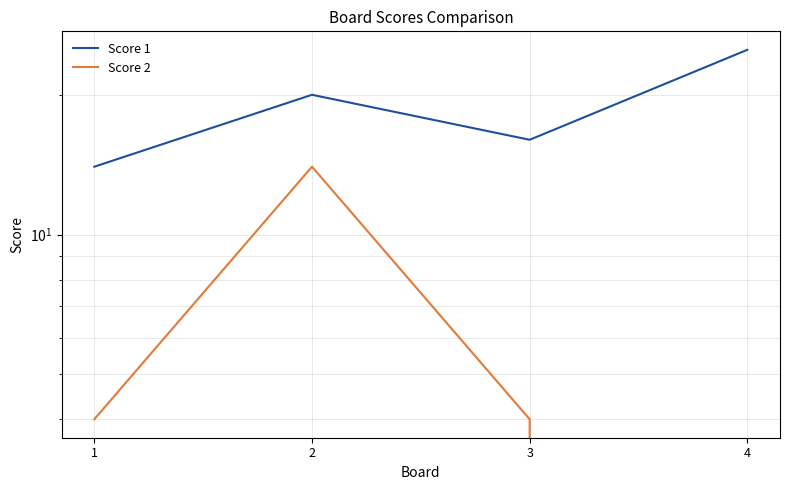

What is the sum of the Score 2 values at 3 and 2?

18